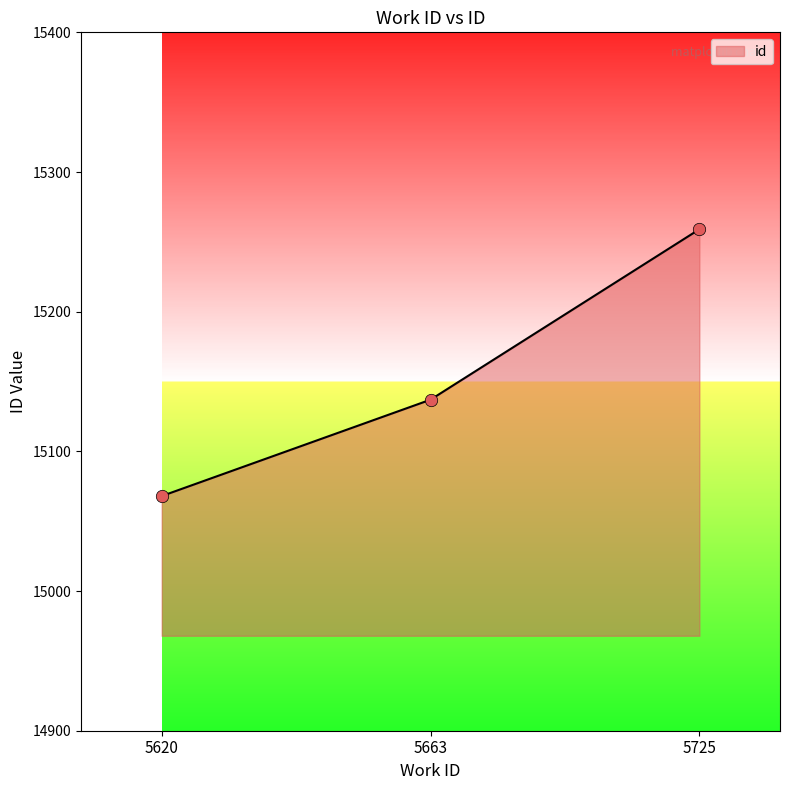

What is the ratio of the value at 5620 to the value at 5663?

1.0